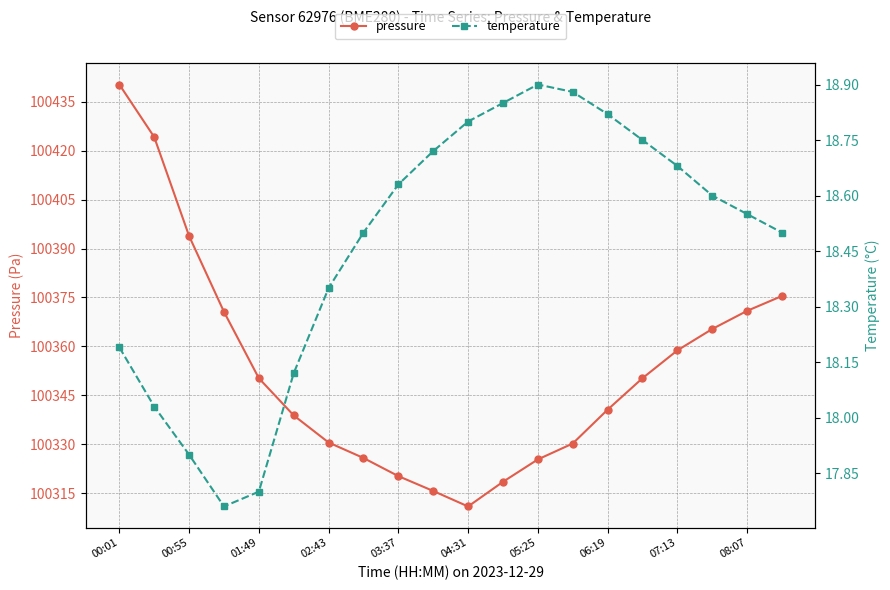

At which category is the sum across all series the highest?

00:01